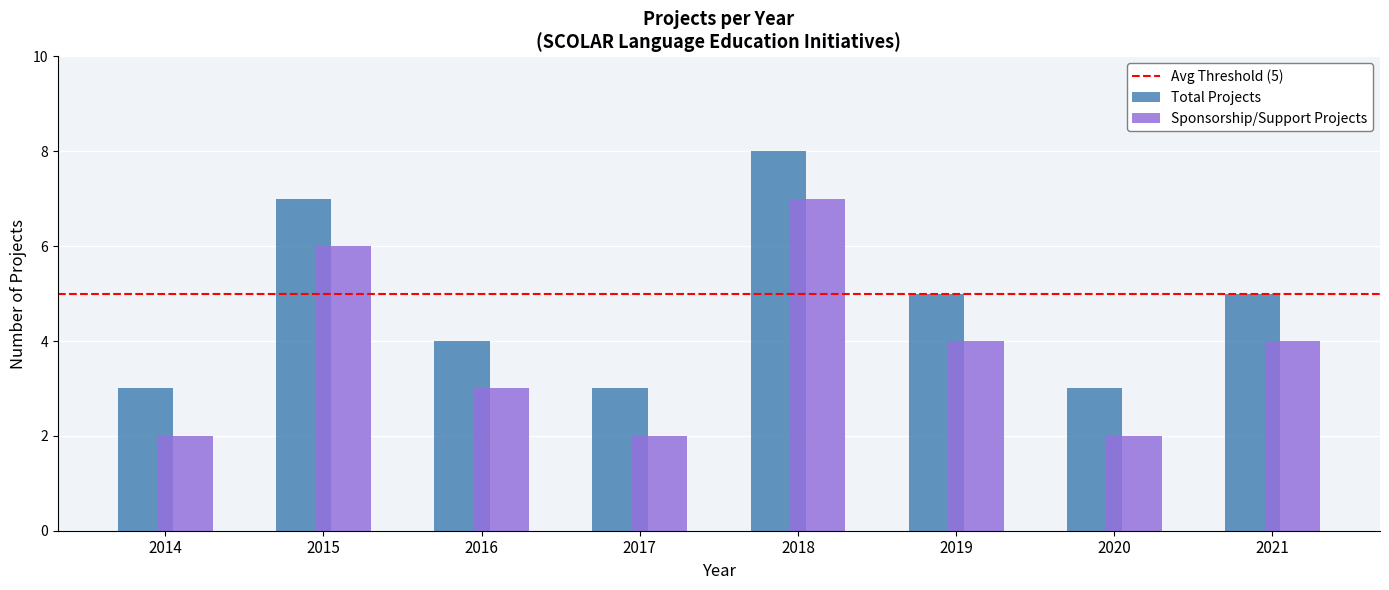

The value of Sponsorship/Support Projects at 2017 is 2. True or false?

True